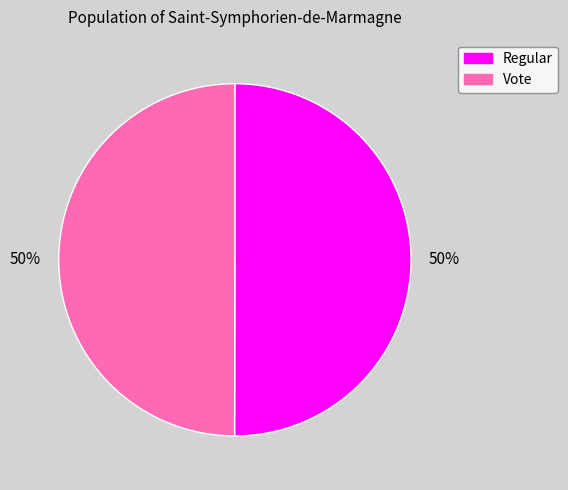

Combined, do Regular and Vote account for over 50%?

Yes